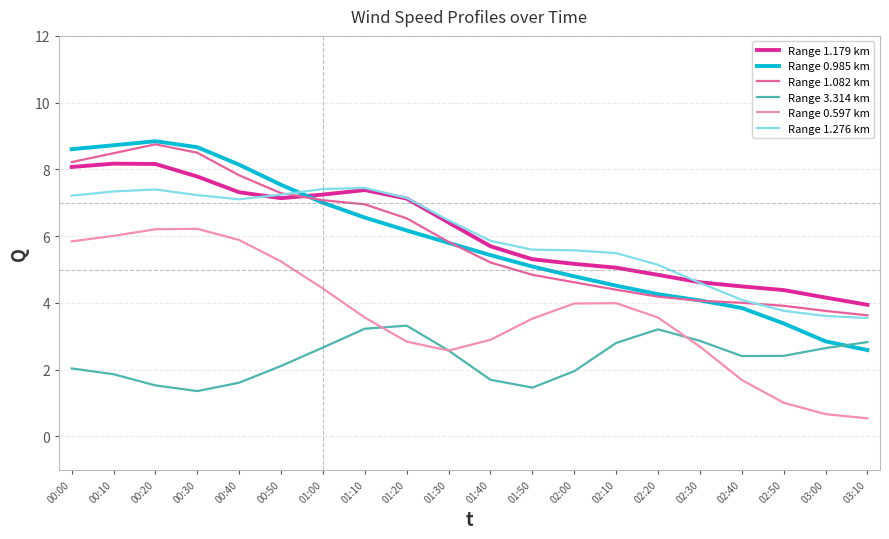

In Range 0.597 km, how many points are higher than both neighbors (excluding endpoints)?

2